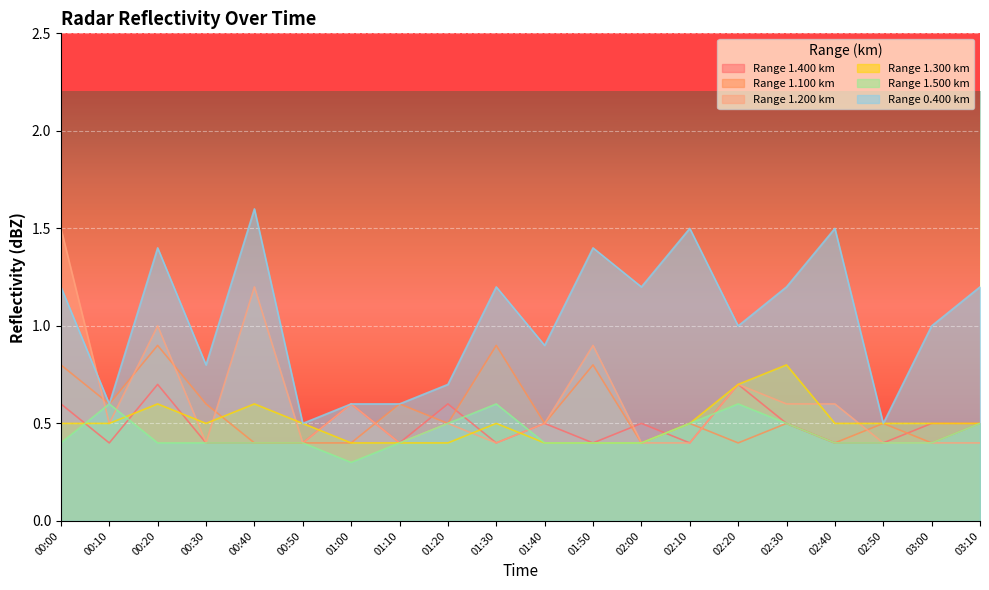

What is the difference between the second highest and minimum values in the 0.400 series?

1.0